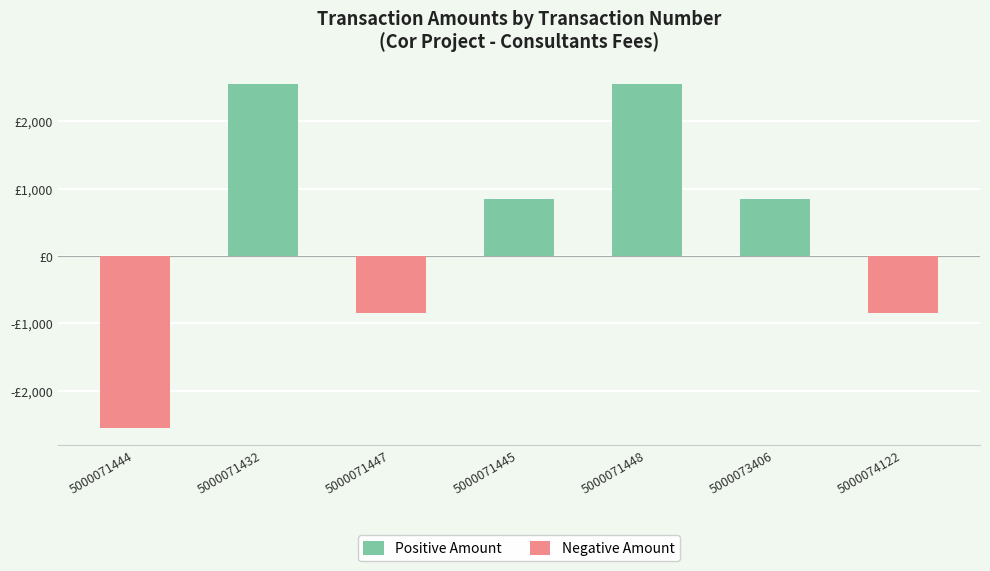

At which label is Negative Amount closest to -1275?

5000071447